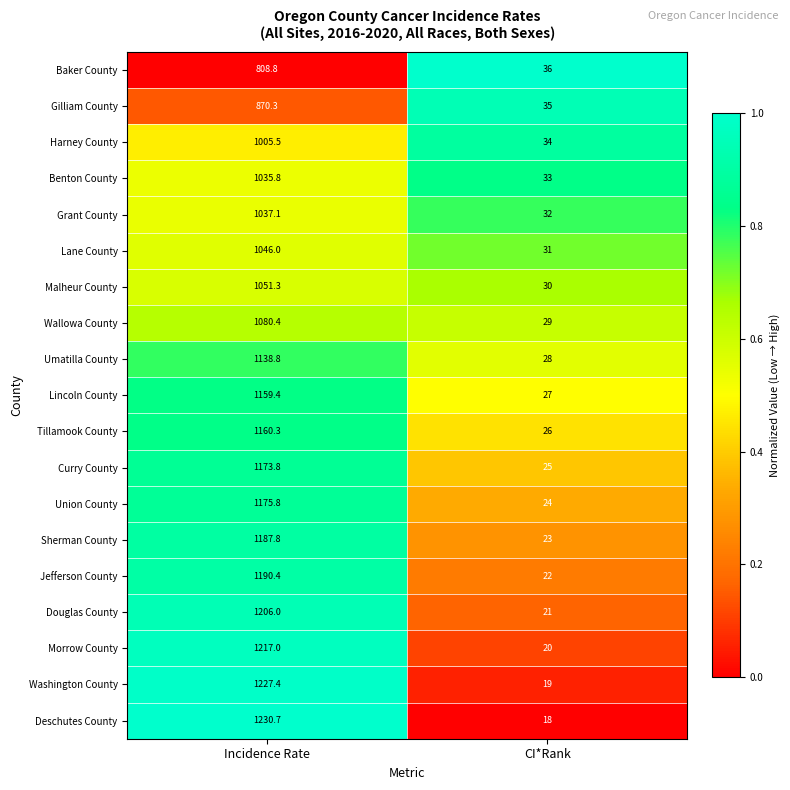

List the series in order of their peak value, lowest first.

Baker County, Gilliam County, Harney County, Benton County, Grant County, Lane County, Malheur County, Wallowa County, Umatilla County, Lincoln County, Tillamook County, Curry County, Union County, Sherman County, Jefferson County, Douglas County, Morrow County, Washington County, Deschutes County